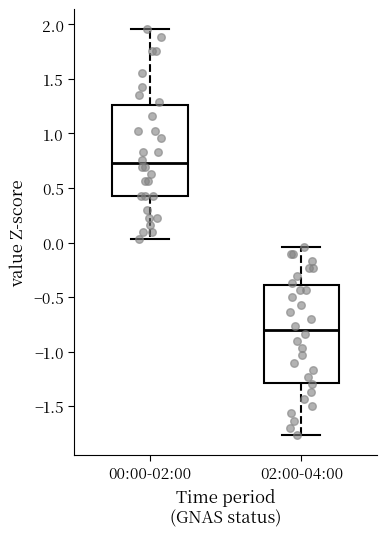

Reading left to right, transcribe this box plot: for each box, give where its median line is, the range the box spans, and where its two whiskers end, as read against the y-axis. The values are not printed on the chart, so give them approximately, as read against the axis.

00:00-02:00: median 0.75, box 0.45 to 1.25, whiskers 0.05 to 1.95
02:00-04:00: median -0.80, box -1.30 to -0.40, whiskers -1.75 to -0.05